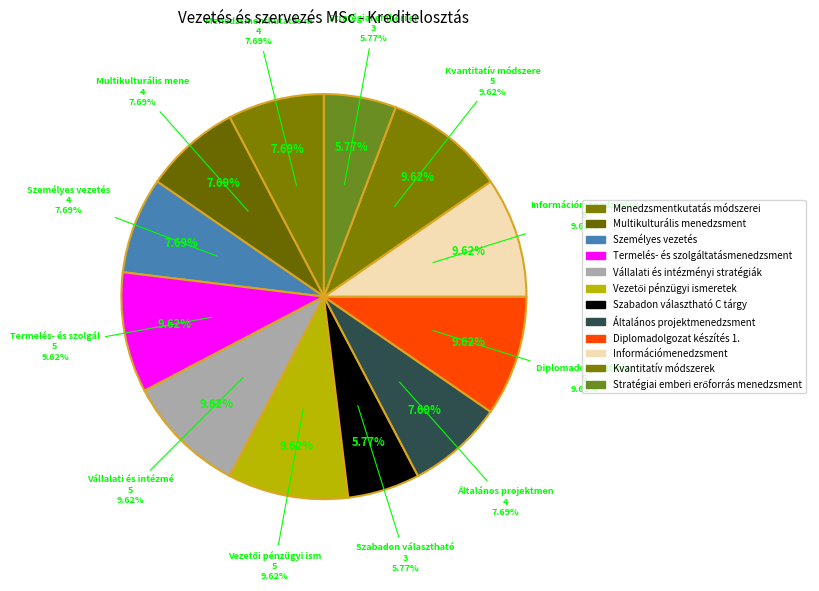

Count the number of slices in the pie.

12